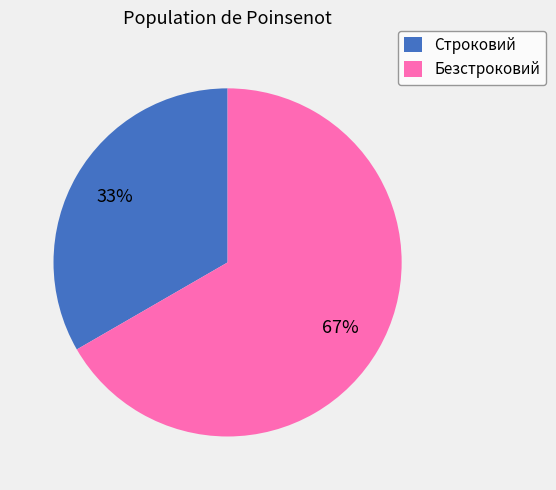

What percentage is the Безстроковий slice, to the nearest percent?

67%